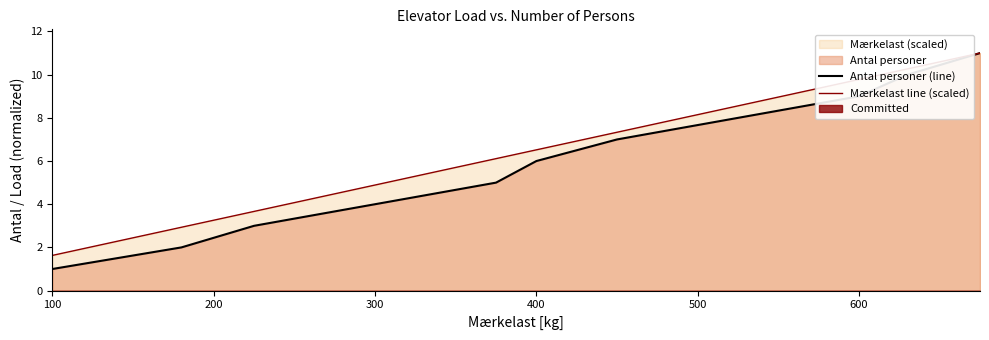

Where is Antal personer (line) nearest to the value 6?

400